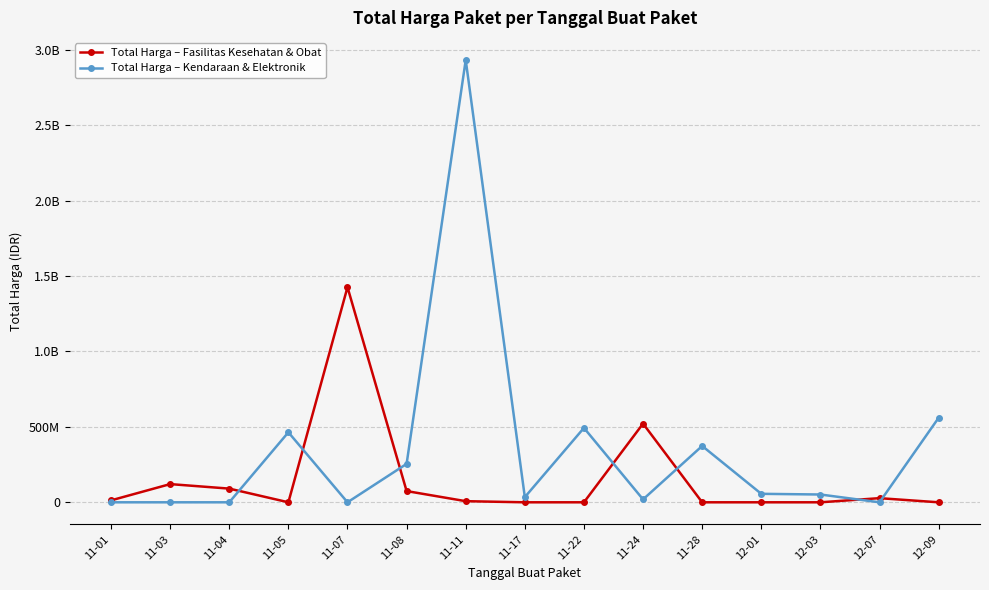

True or false: Total Harga – Kendaraan & Elektronik and Total Harga – Fasilitas Kesehatan & Obat cross at least once.

True